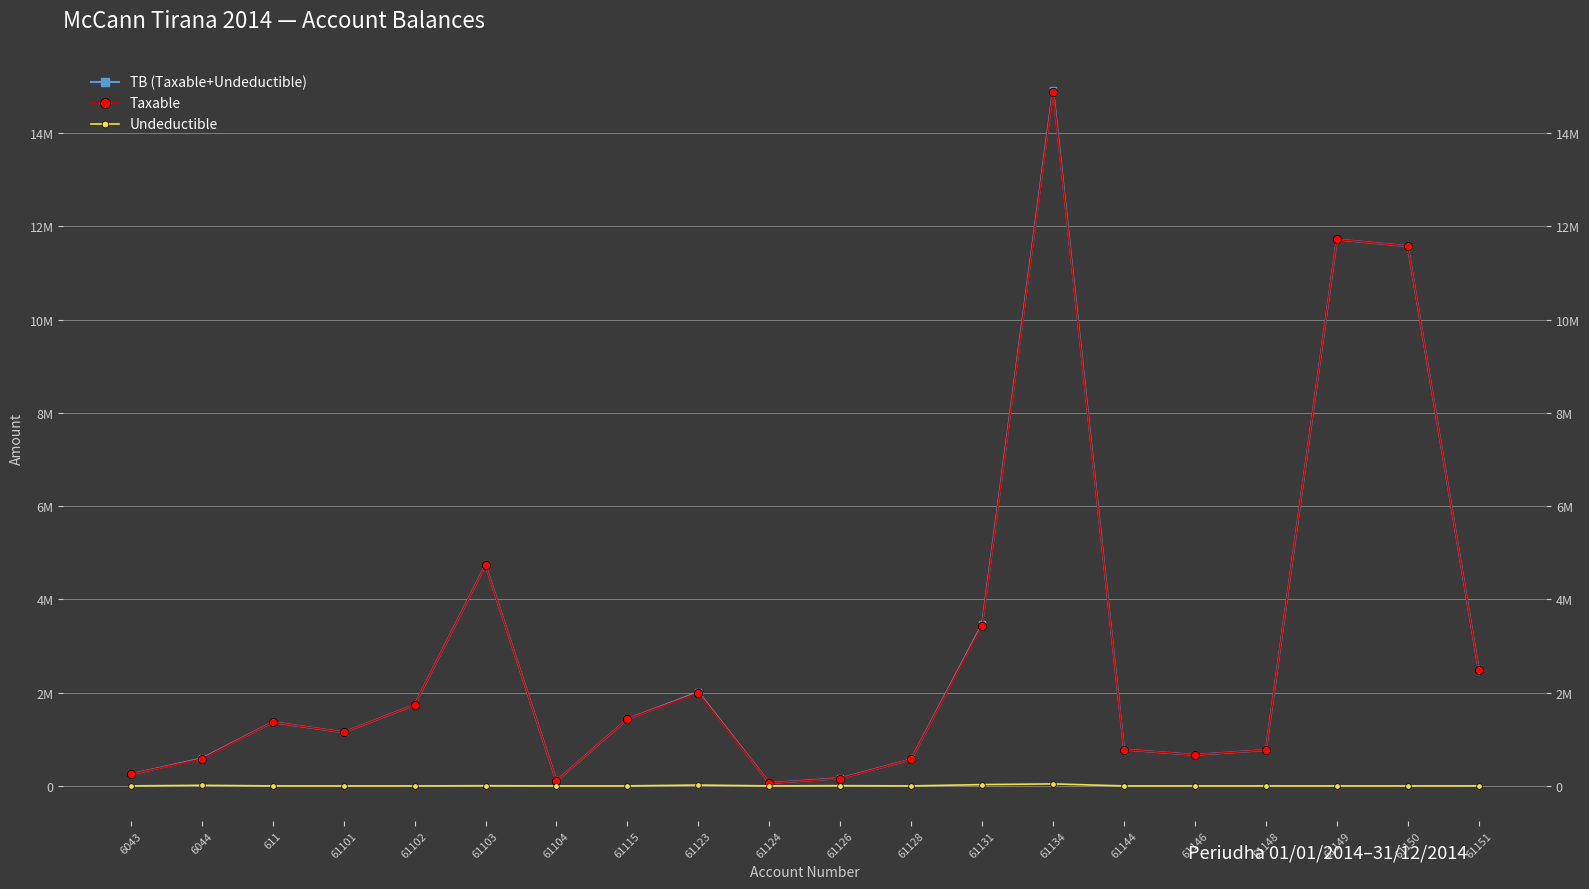

Does the chart have visible grid lines?

Yes